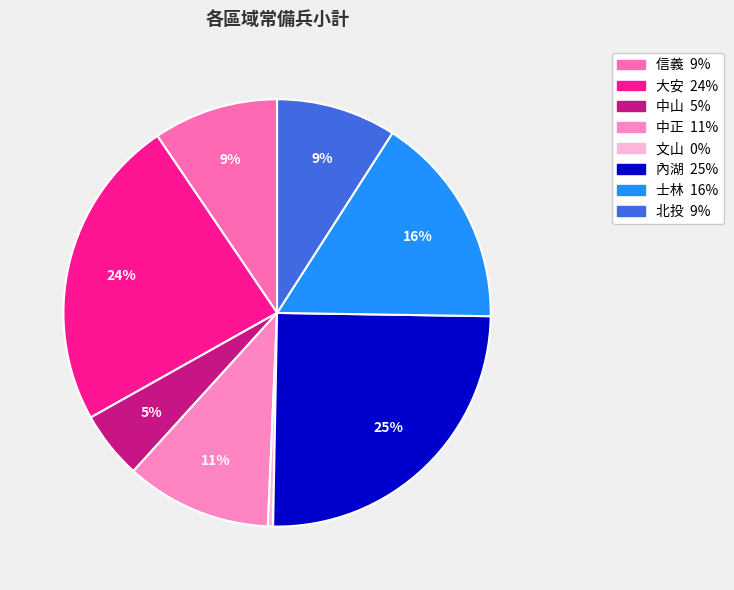

Which has a higher value, 中正 or 士林?

士林